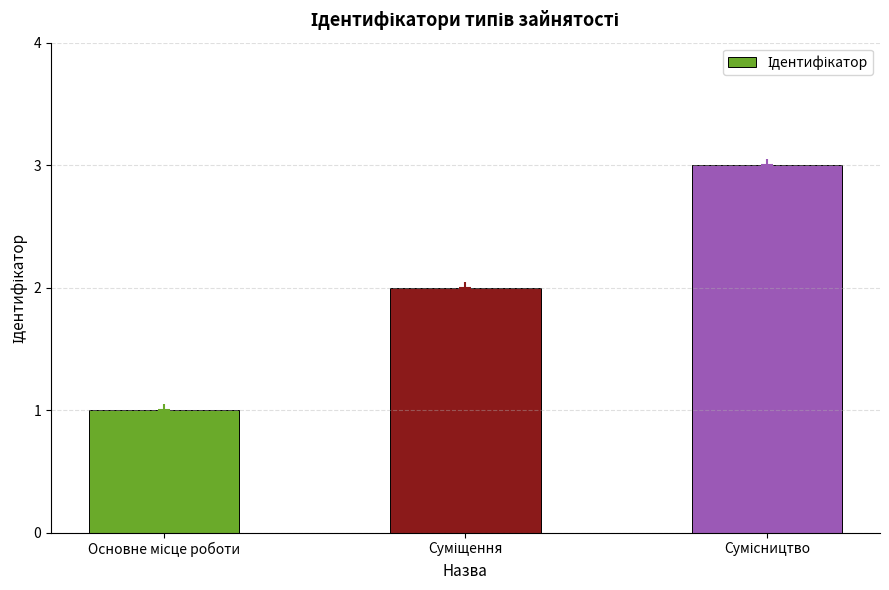

What is the sum of all values?

6